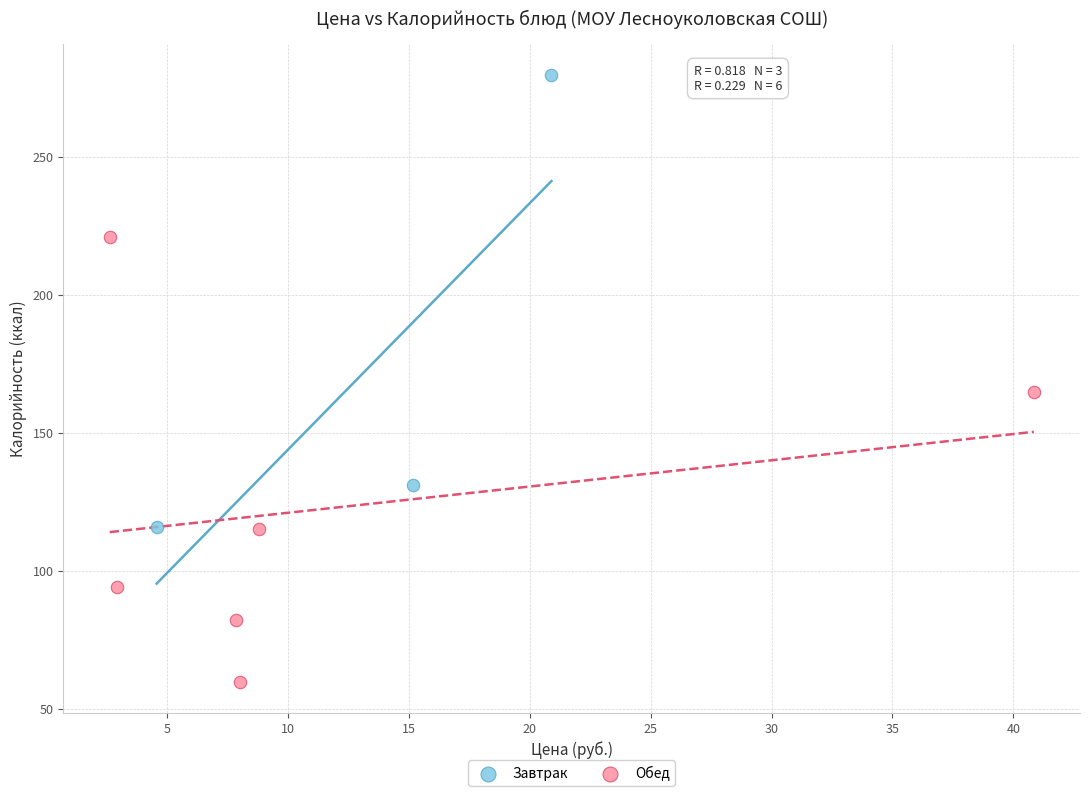

Which series reaches the minimum Y coordinate?

Обед